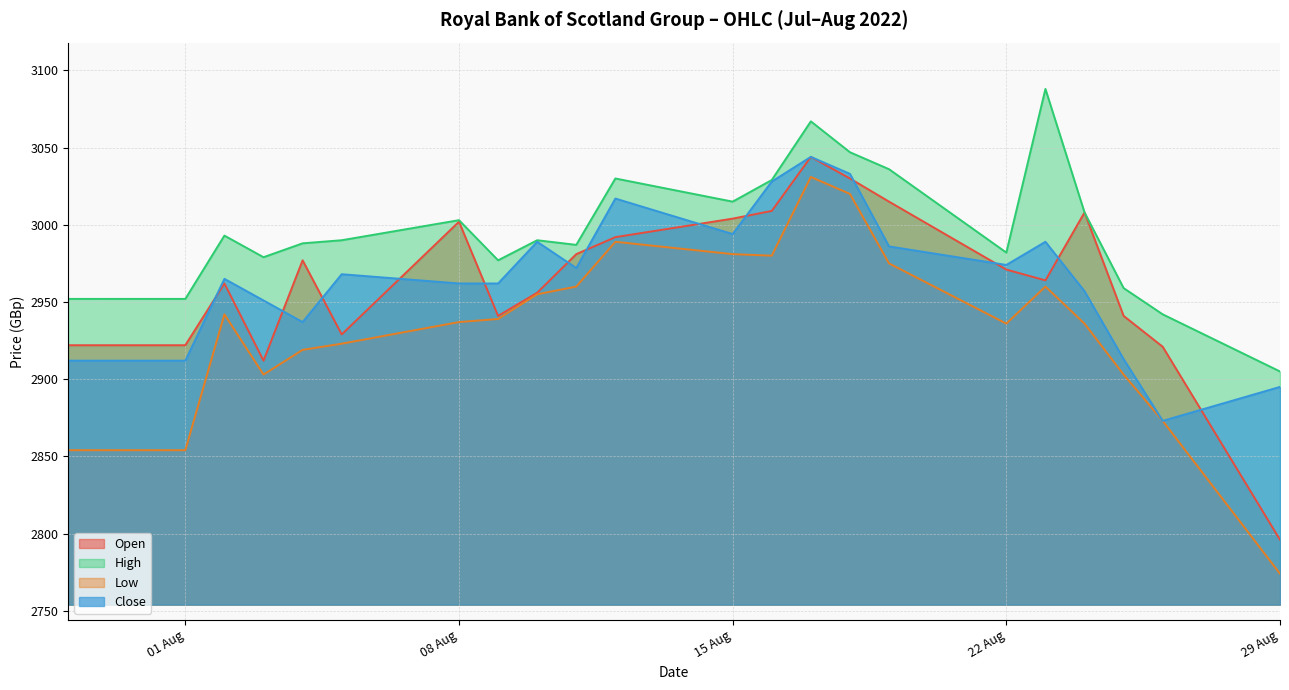

What is the difference between the maximum and minimum values in the Open series?

248